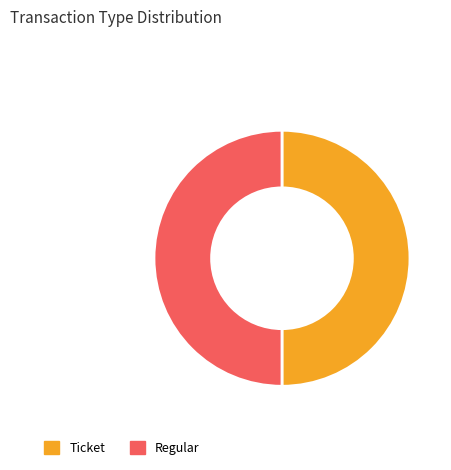

Is it true that Ticket is 50% of the pie?

True